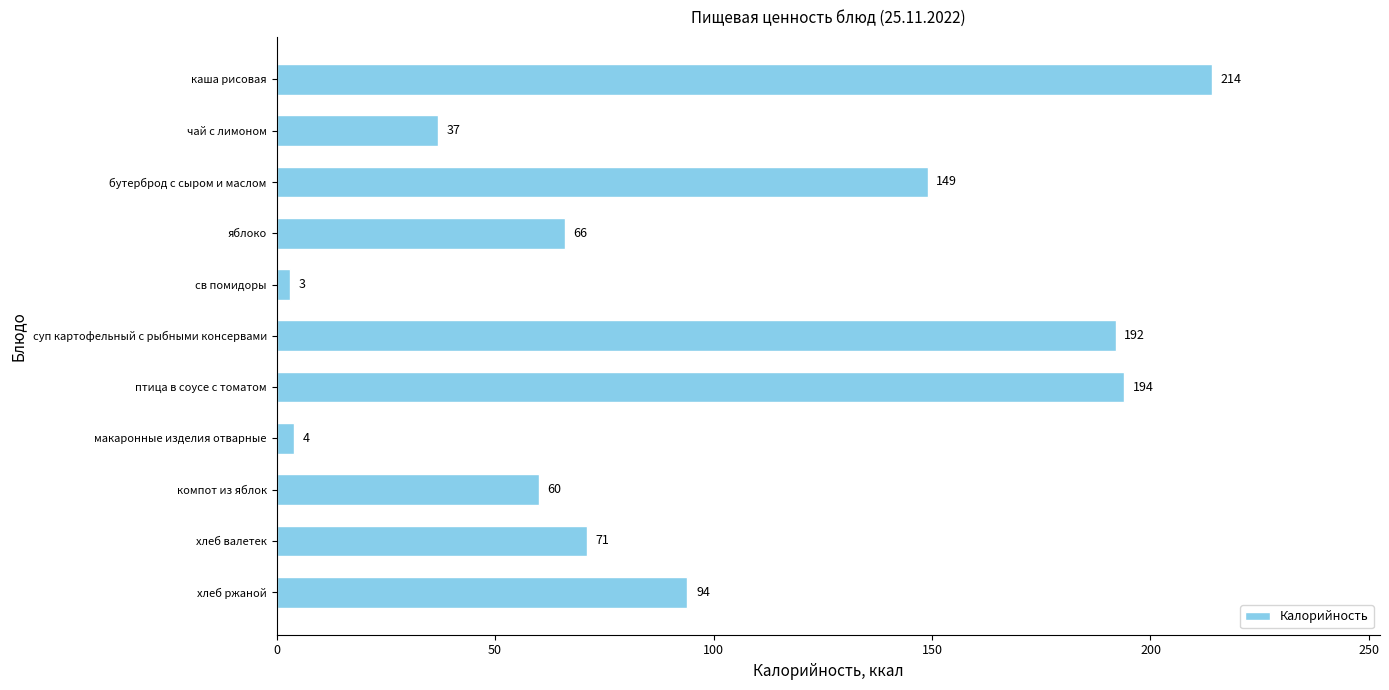

What is the smallest value displayed?

3